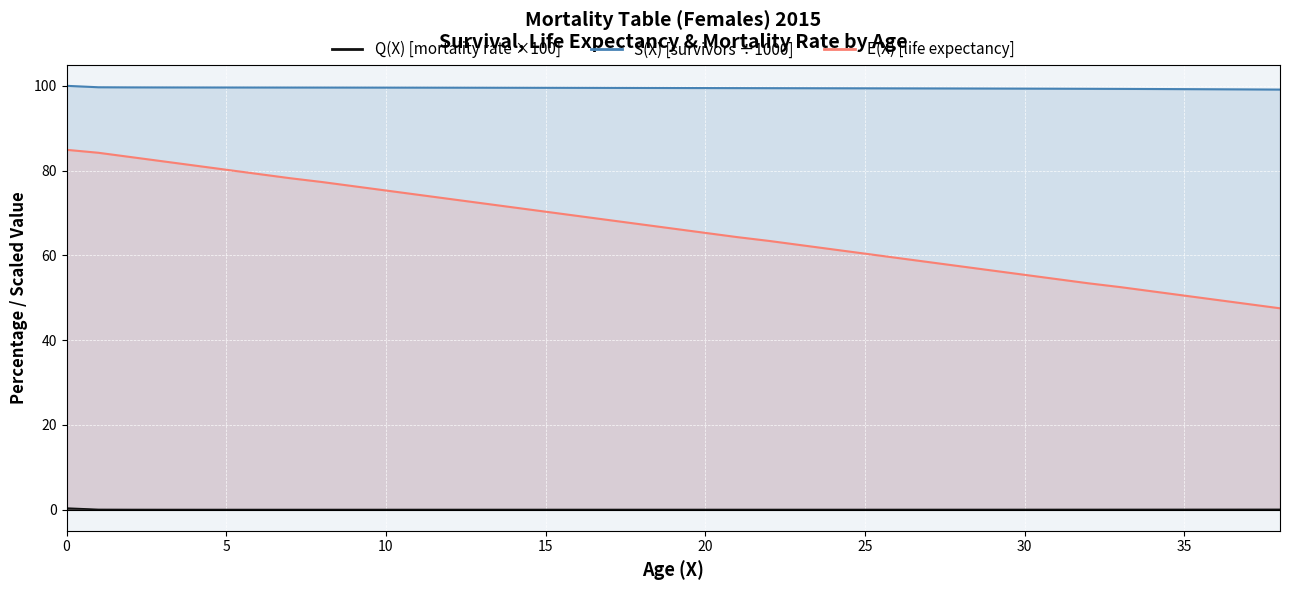

Between 31 and 37, which series saw the biggest shift?

E(X)